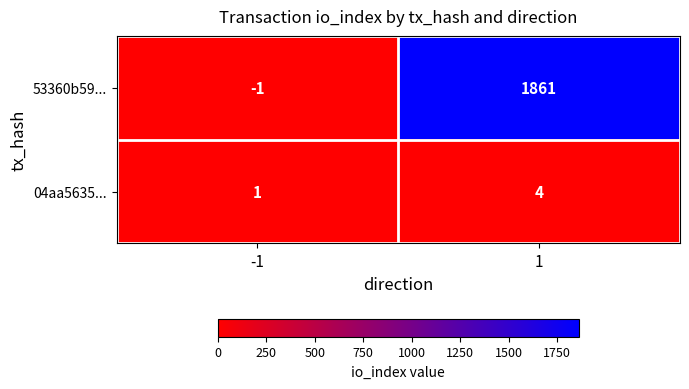

Rank the series at 1 from lowest to highest value.

04aa5635..., 53360b59...